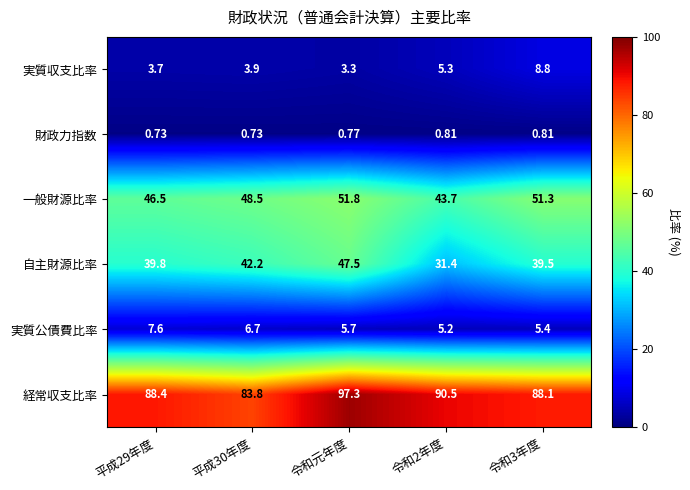

At which category is the sum across all series the highest?

令和元年度